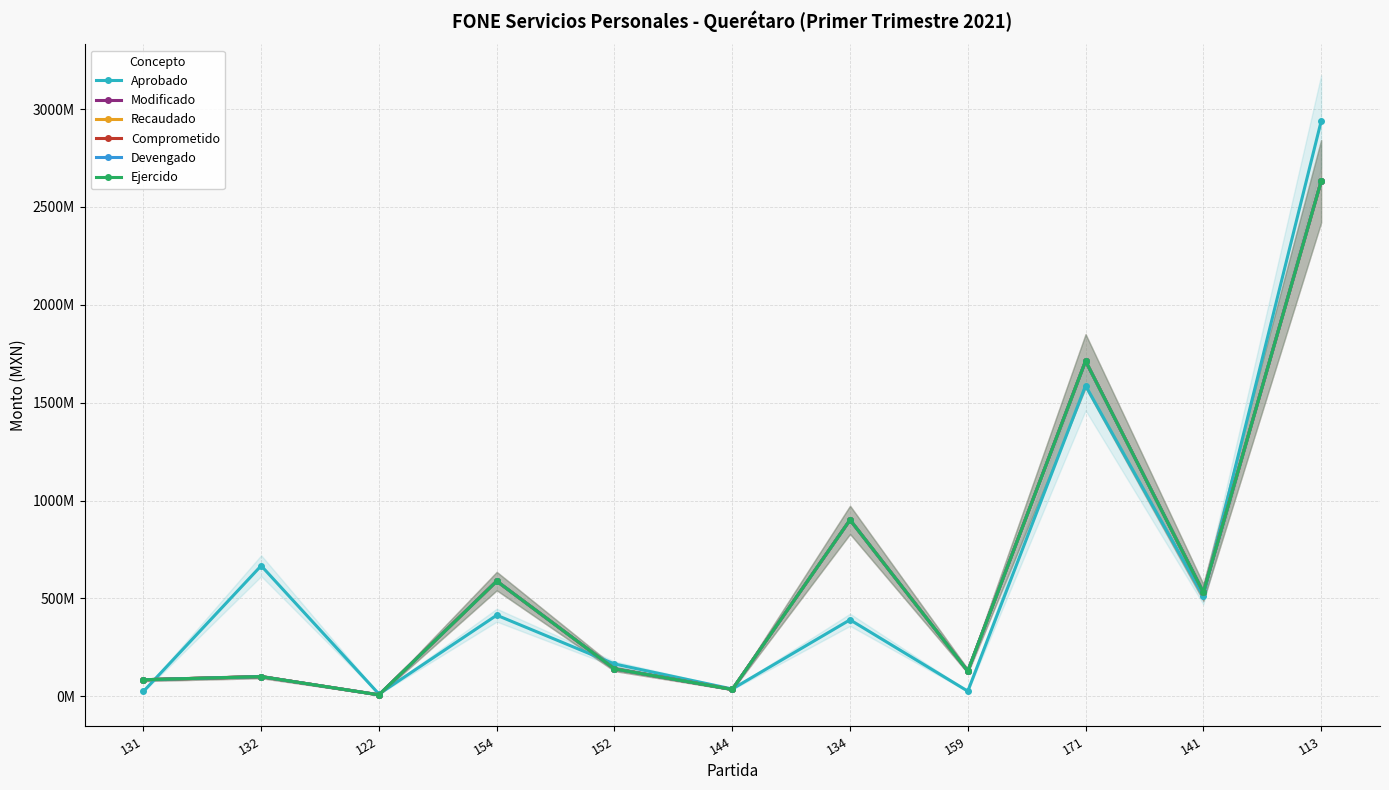

In Aprobado, how many points are higher than both neighbors (excluding endpoints)?

4